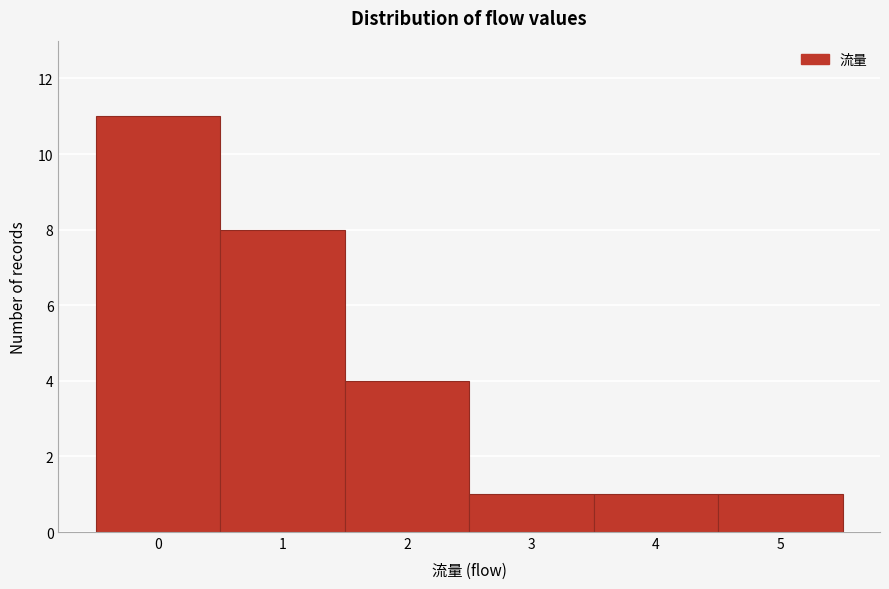

Reading left to right, transcribe this chart: for each bar, give the range it covers on the x-axis and its height. The values are not printed on the chart, so give them approximately, as read against the axis.

-0.5 to 0.5: 11
0.5 to 1.5: 8
1.5 to 2.5: 4
2.5 to 3.5: 1
3.5 to 4.5: 1
4.5 to 5.5: 1